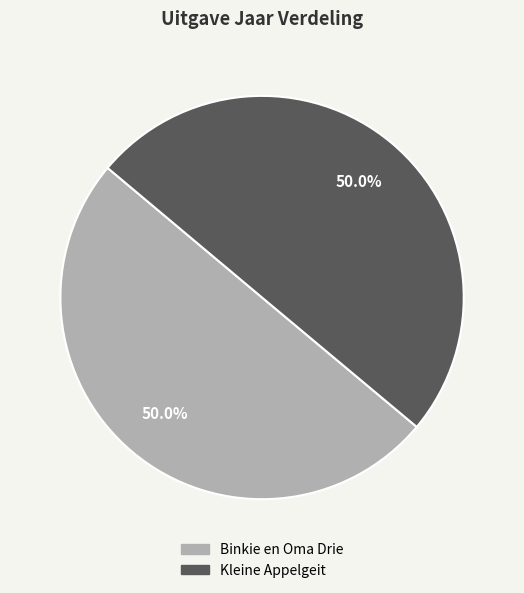

What is the ratio of the value at Kleine Appelgeit to the value at Binkie en Oma Drie?

1.0